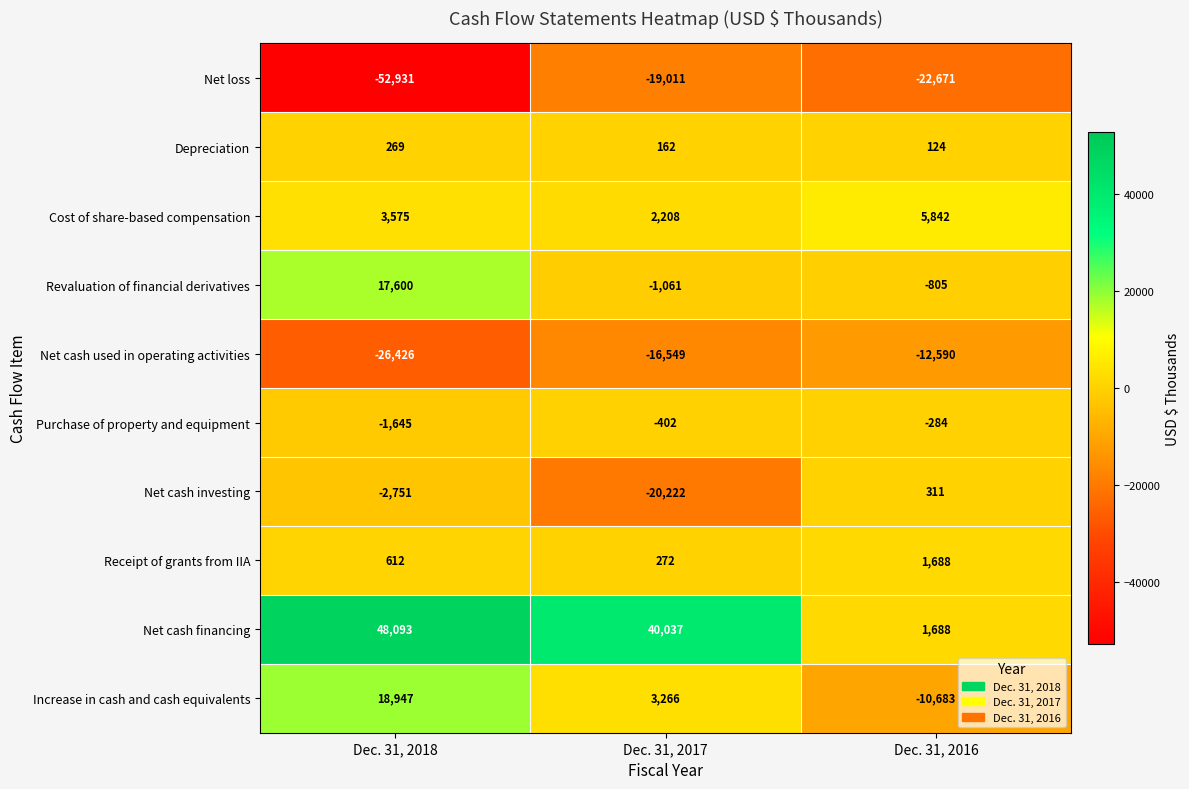

How many series are shown in this chart?

10